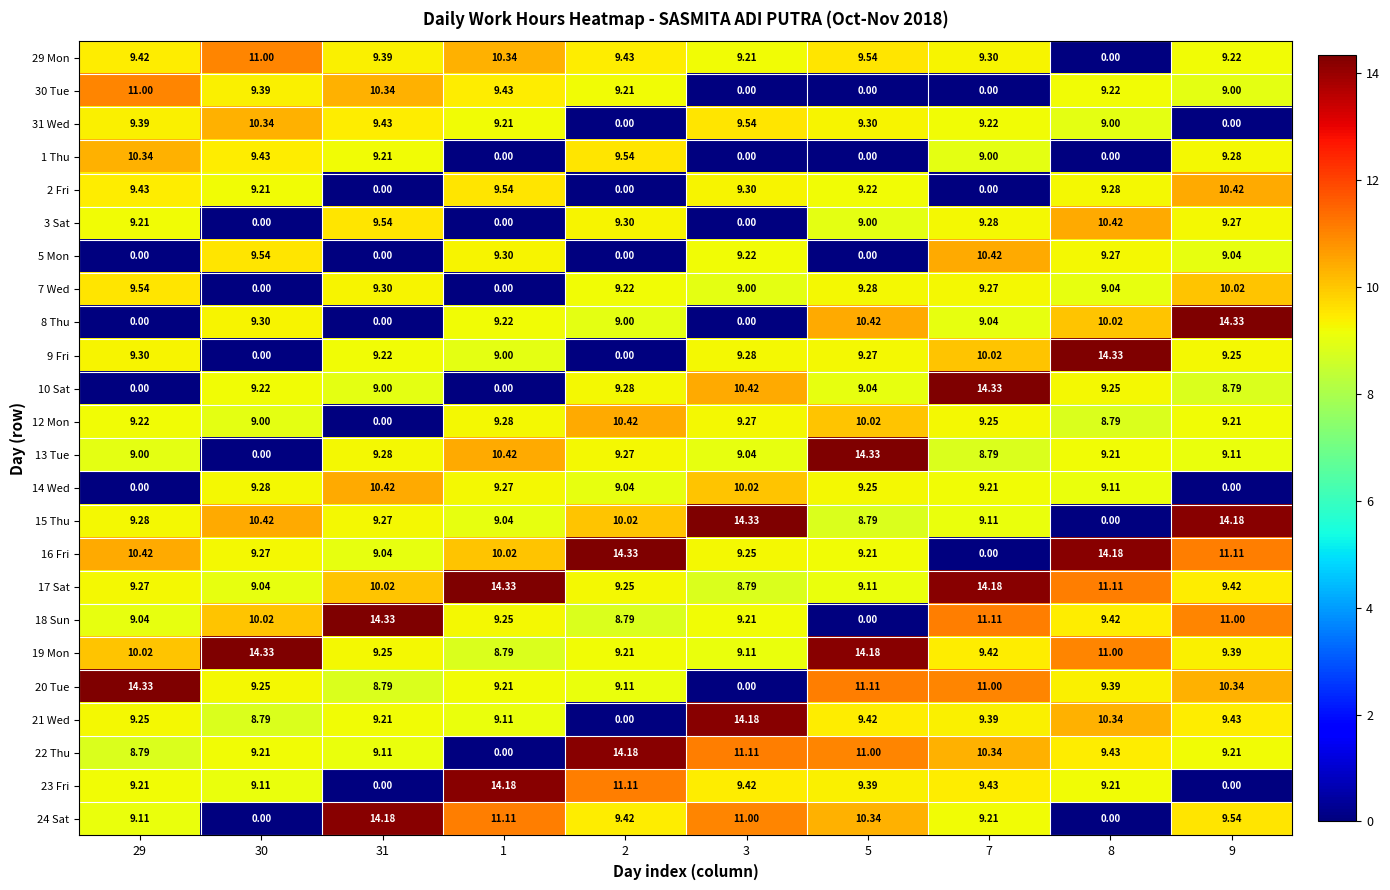

Is the value of 13 Tue at 9 greater than the value of 21 Wed at 30?

Yes